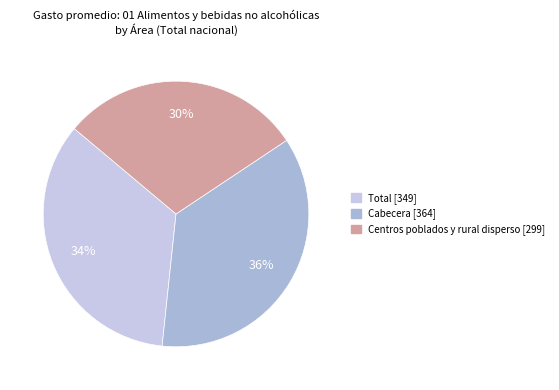

Which slice is the largest?

Cabecera